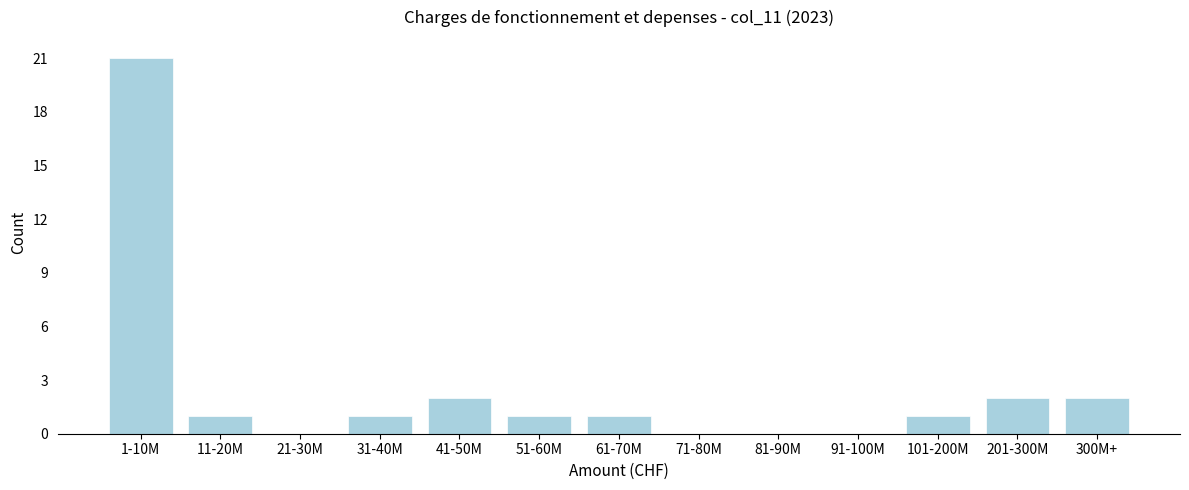

Reading left to right, list all the values displayed in this chart.

1-10M=21	11-20M=1	21-30M=0	31-40M=1	41-50M=2	51-60M=1	61-70M=1	71-80M=0	81-90M=0	91-100M=0	101-200M=1	201-300M=2	300M+=2